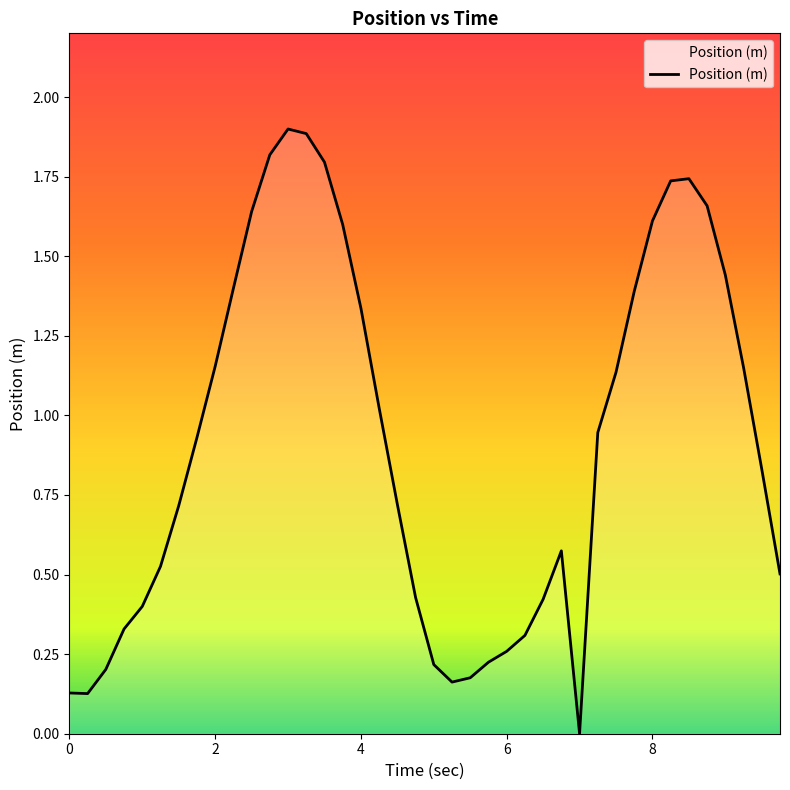

What is the difference between the second highest and minimum values?

1.9